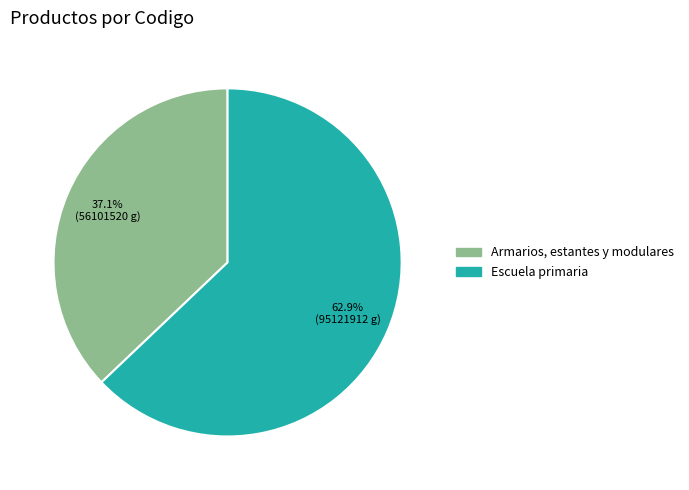

How many segments does this pie chart have?

2